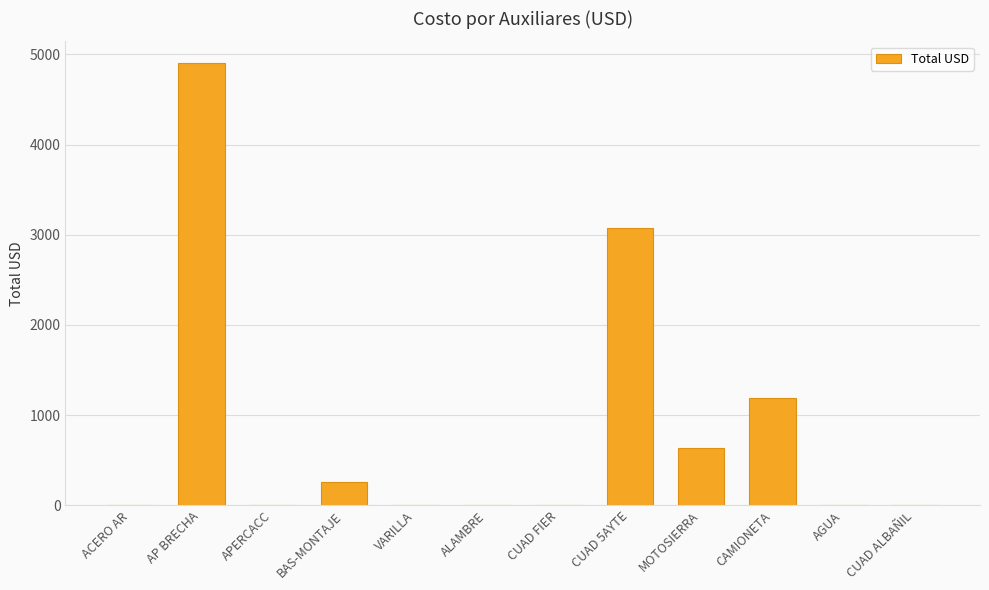

What is the sum of all values?

10067.2